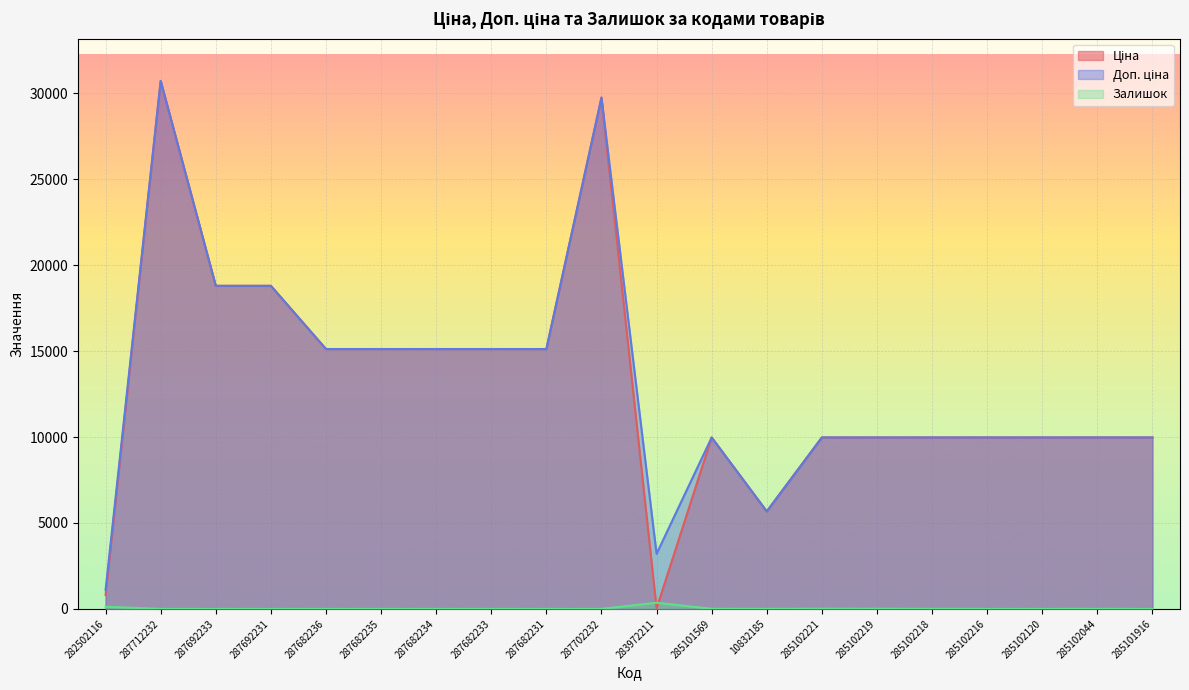

What is the difference between the highest and lowest values at 285102218?

9972.0